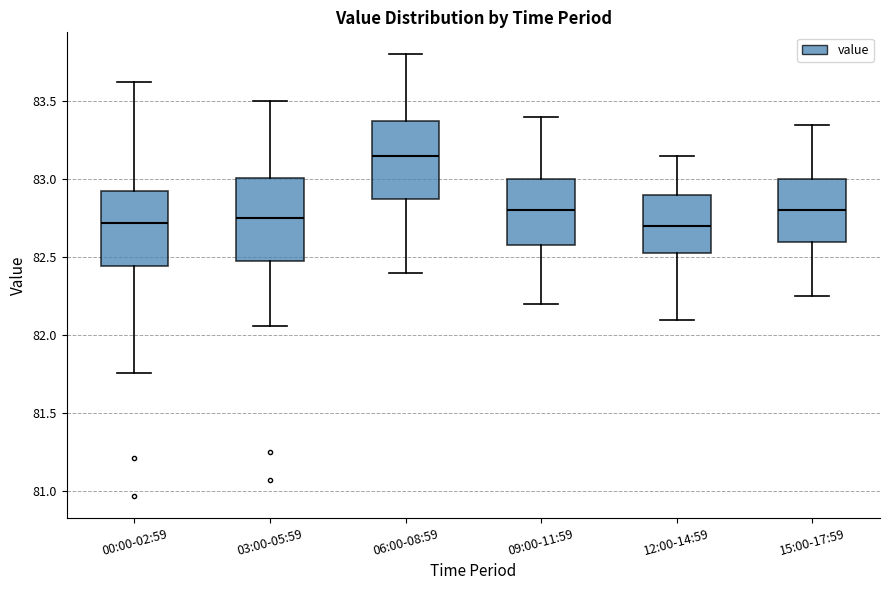

Reading left to right, read every box against the y-axis: the position of its median line, the range the box covers, and the ends of its whiskers. The values are not printed on the chart, so give them approximately, as read against the axis.

00:00-02:59: median 82.70, box 82.45 to 82.95, whiskers 81.75 to 83.60
03:00-05:59: median 82.75, box 82.50 to 83.00, whiskers 82.05 to 83.50
06:00-08:59: median 83.15, box 82.90 to 83.40, whiskers 82.40 to 83.80
09:00-11:59: median 82.80, box 82.60 to 83.00, whiskers 82.20 to 83.40
12:00-14:59: median 82.70, box 82.55 to 82.90, whiskers 82.10 to 83.15
15:00-17:59: median 82.80, box 82.60 to 83.00, whiskers 82.25 to 83.35